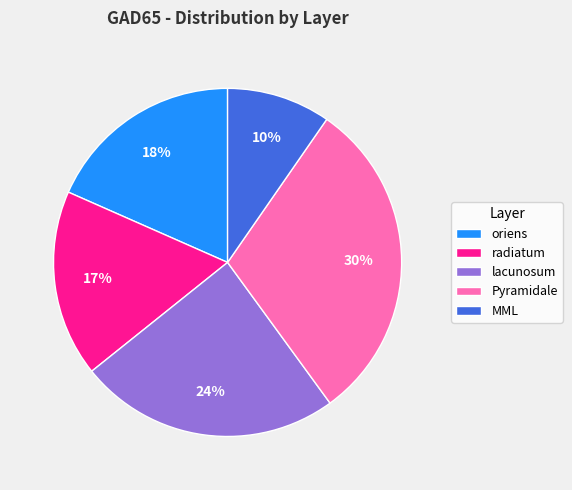

To the nearest percent, what portion does MML represent?

10%